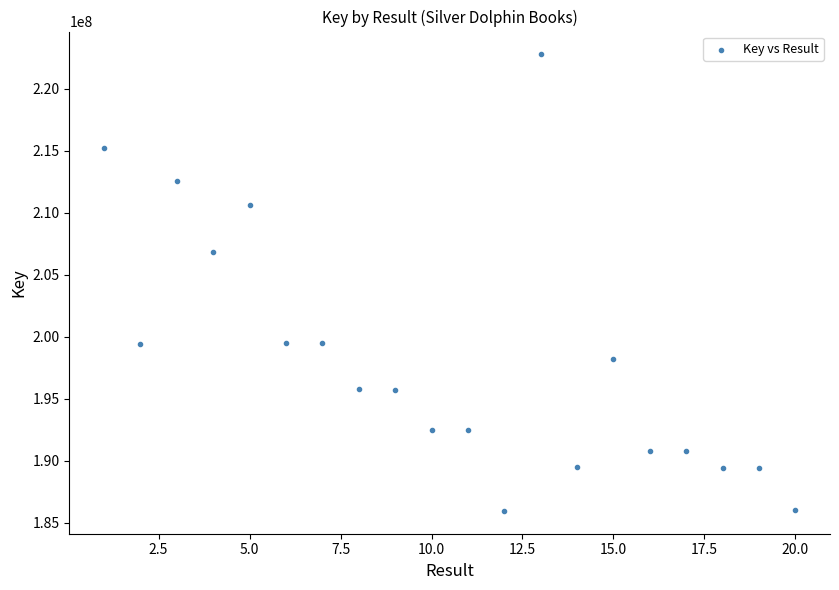

What is the range of Y values (max minus min)?

36832964